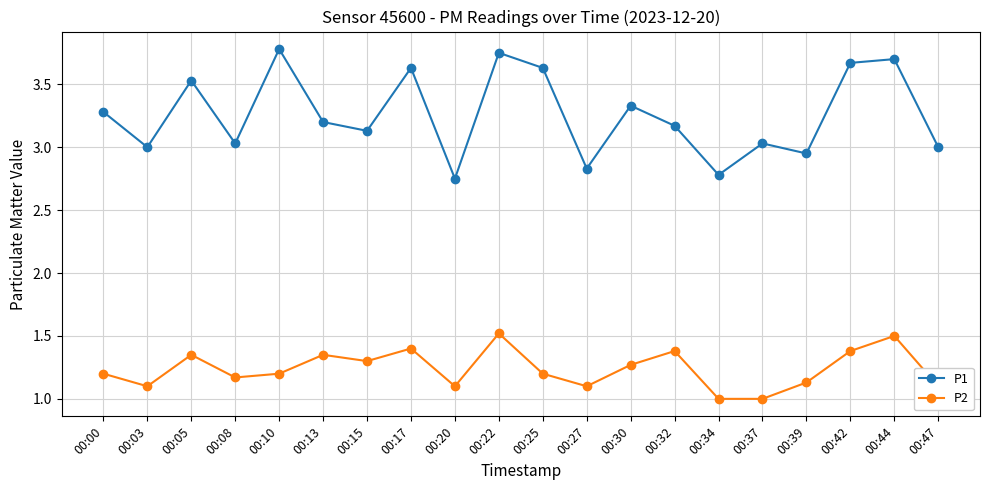

What is the sum of all P2 values?

24.8